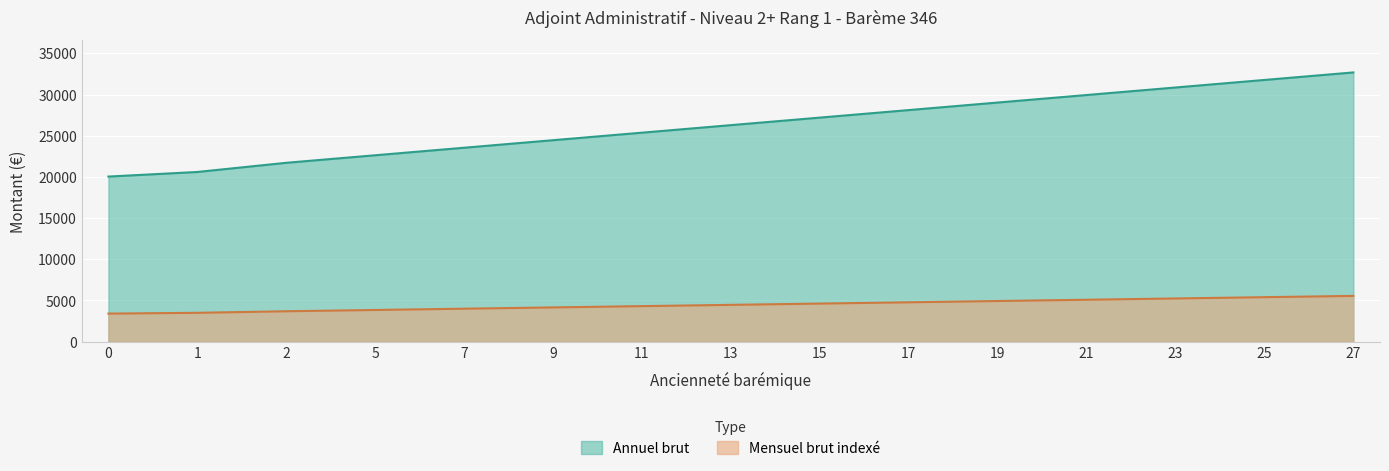

What is the value of the Annuel brut point at the 1st from the left?

20039.9